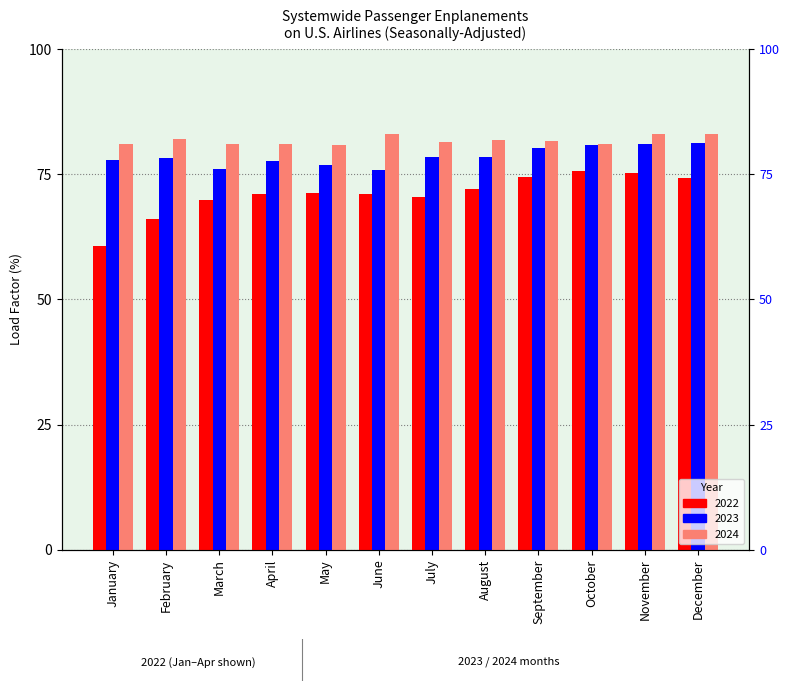

How many categories are shown in the chart?

12